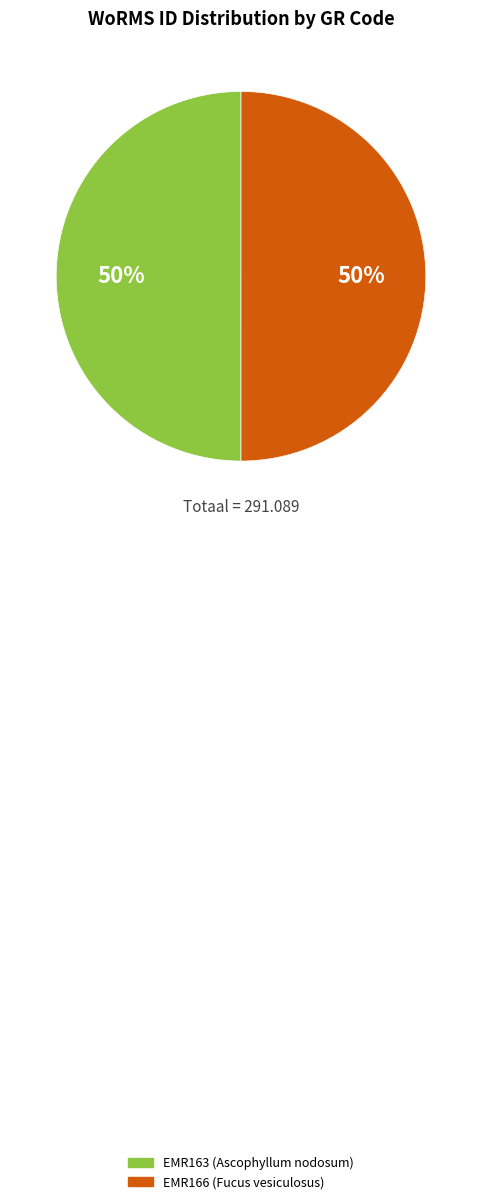

Is it true that EMR163 is 50% of the pie?

True